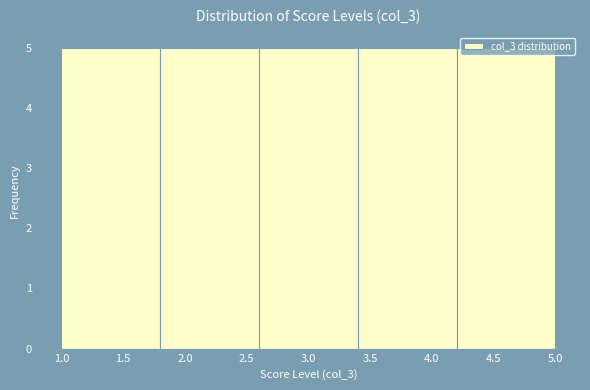

Reading left to right, list every bar in this chart as the range it spans on the x-axis followed by its height. The values are not printed on the chart, so give them approximately, as read against the axis.

1.0 to 1.8: 5
1.8 to 2.6: 5
2.6 to 3.4: 5
3.4 to 4.2: 5
4.2 to 5.0: 5